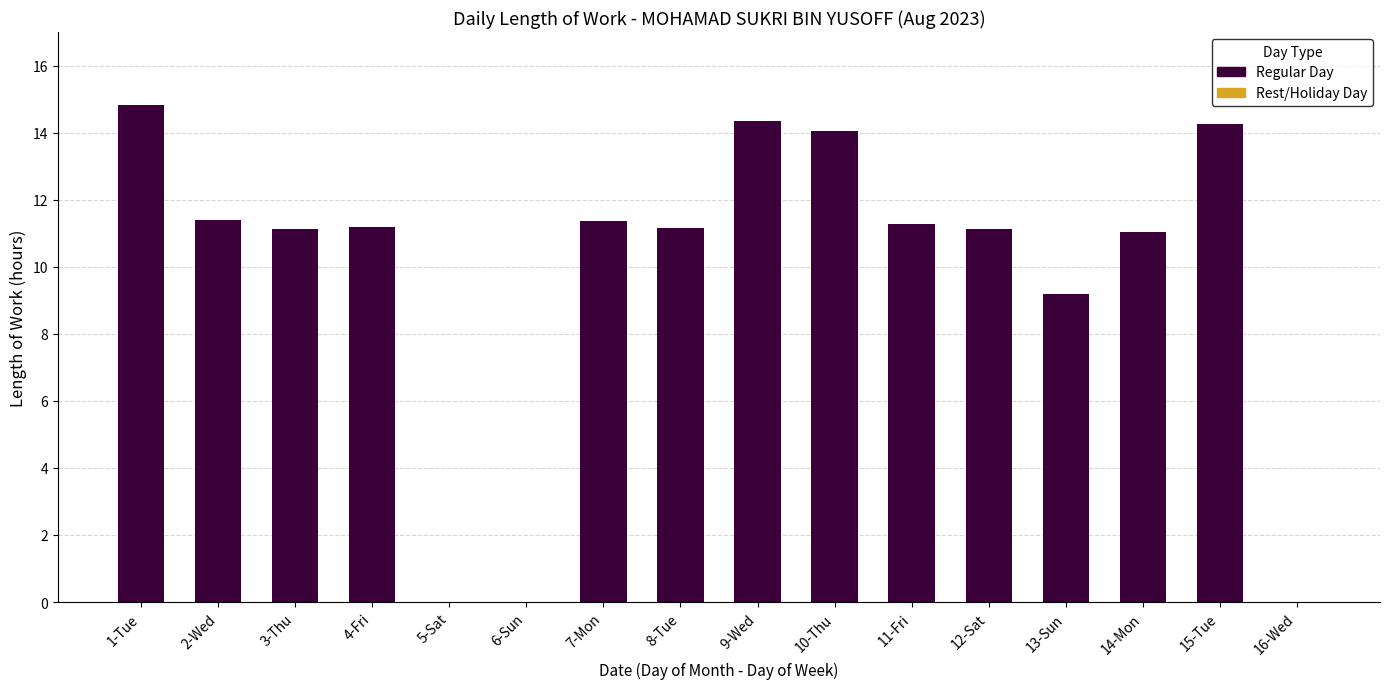

Rank the categories by value from lowest to highest.

5-Sat, 6-Sun, 16-Wed, 13-Sun, 14-Mon, 12-Sat, 3-Thu, 8-Tue, 4-Fri, 11-Fri, 7-Mon, 2-Wed, 10-Thu, 15-Tue, 9-Wed, 1-Tue